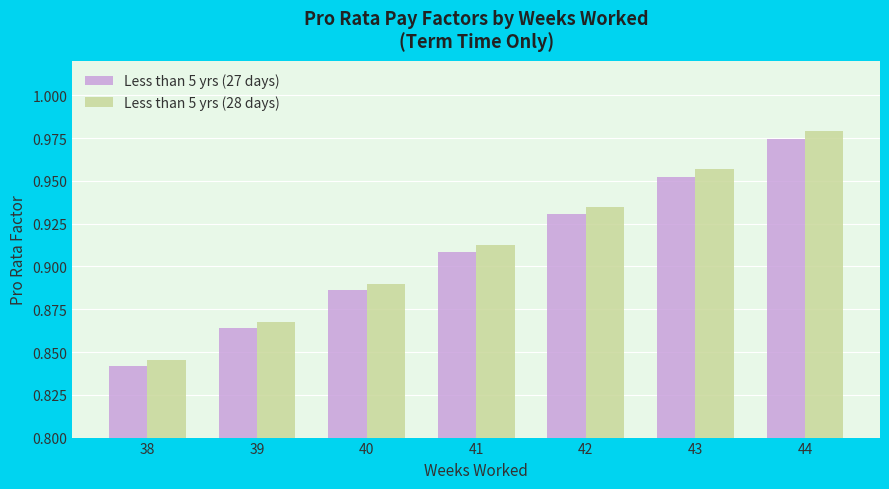

At 38, list the series in order from largest to smallest.

Less than 5 yrs (28 days), Less than 5 yrs (27 days)